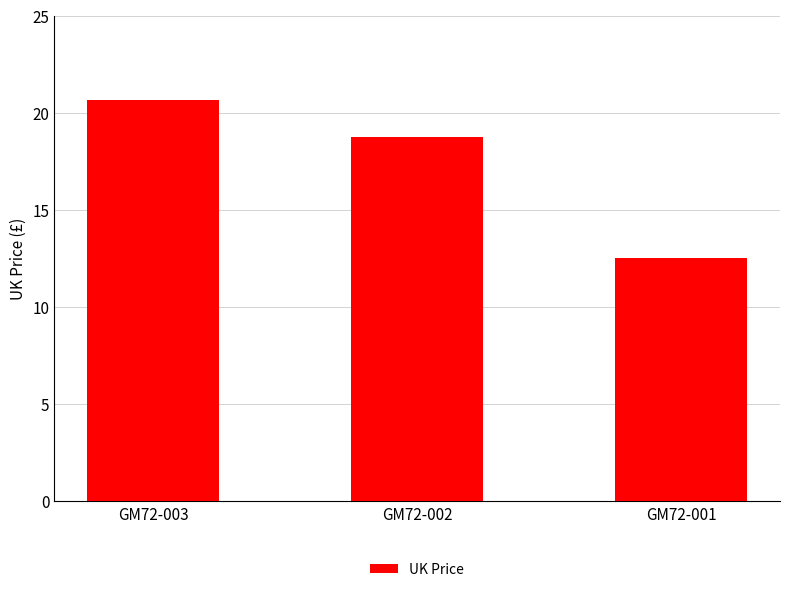

Reading left to right, what are all the values shown in this chart?

20.7	18.8	12.5